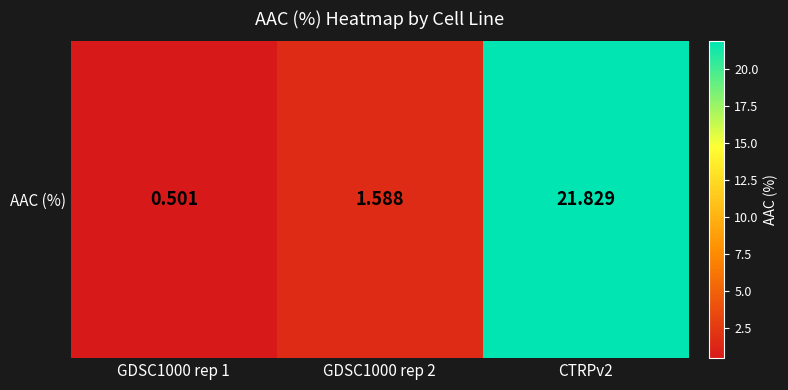

Count the number of data series in this chart.

1